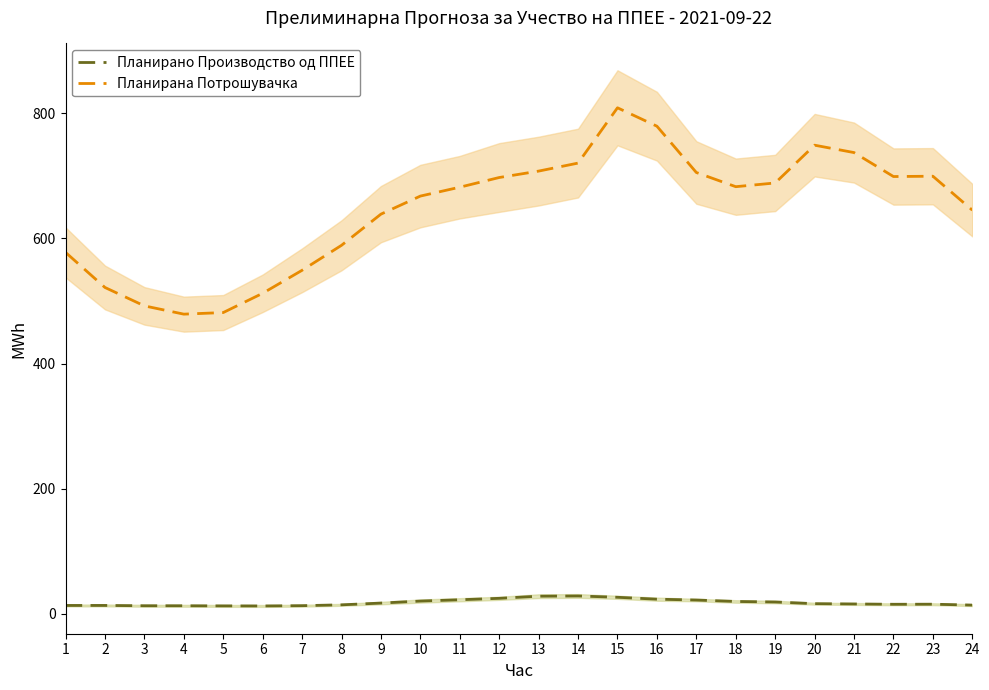

List the labels in order of Планирана Потрошувачка value, smallest first.

4, 5, 3, 6, 2, 7, 1, 8, 9, 24, 10, 11, 18, 19, 12, 22, 23, 17, 13, 14, 21, 20, 16, 15